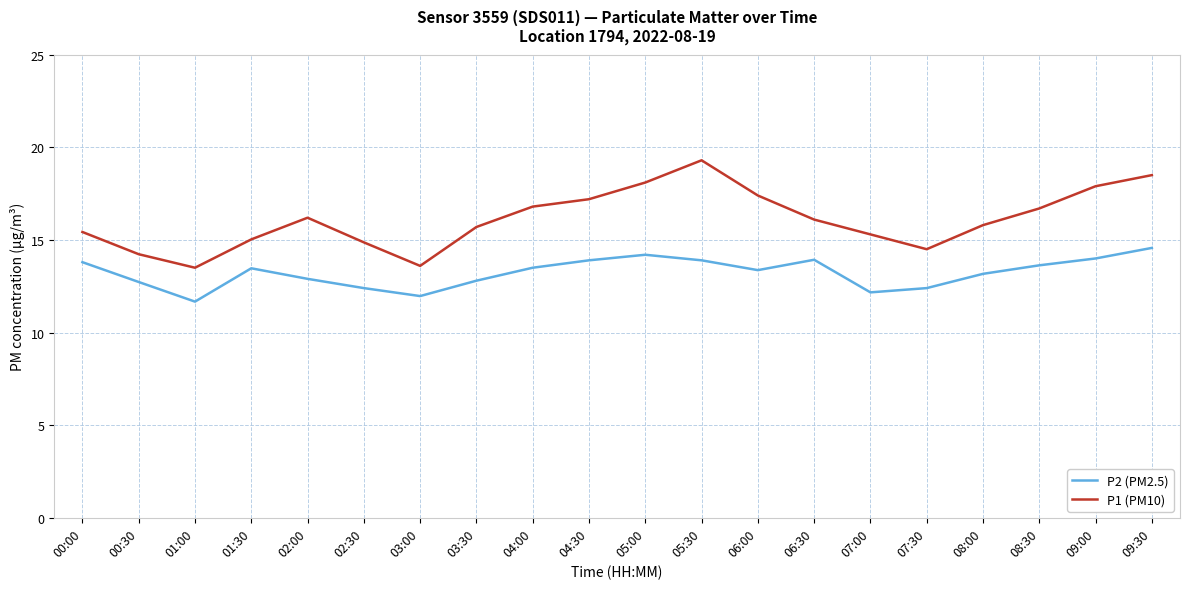

Which label corresponds to the smallest value in the chart?

01:00